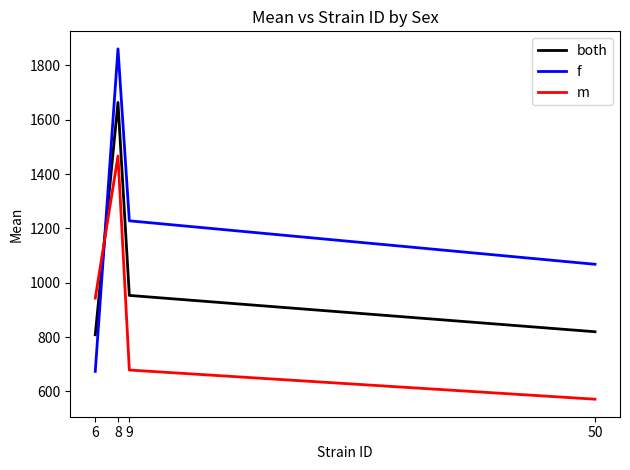

What is the difference between the maximum and second lowest values in the f series?

793.0